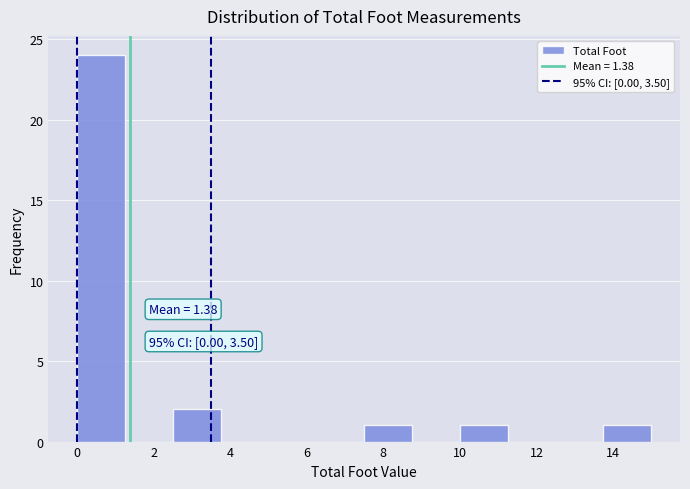

Over which range of the x-axis is the bar tallest?

0.00 to 1.25